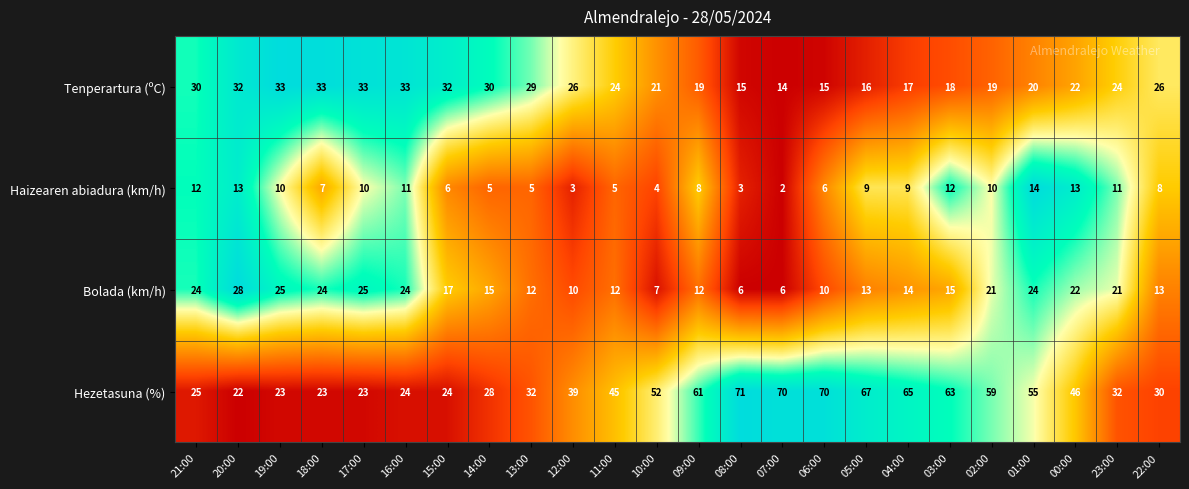

What is the difference between the second highest and second lowest values in the Tenperartura (ºC) series?

18